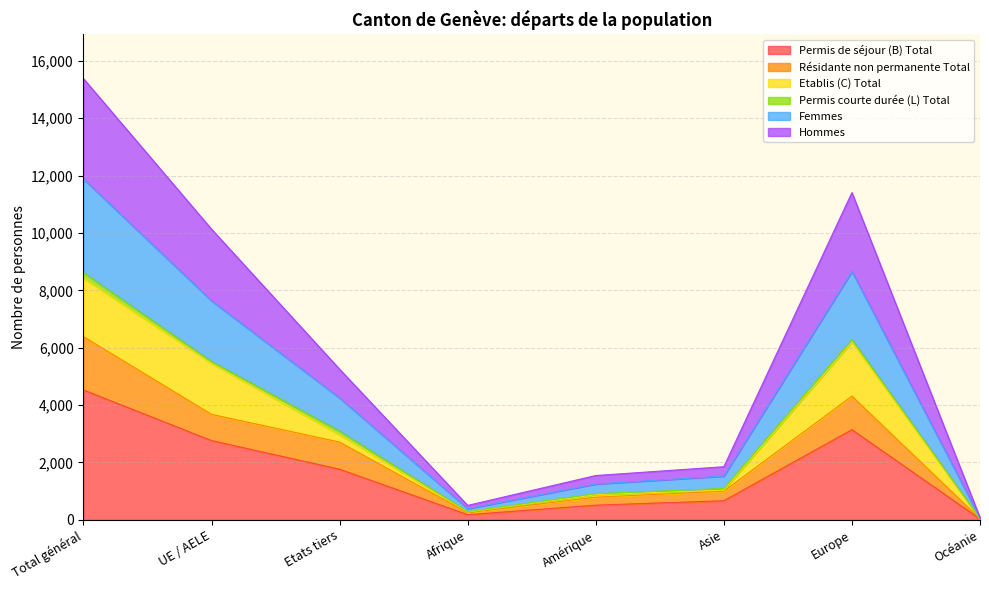

The value of Permis de séjour (B) Total at Asie is 1196. True or false?

False